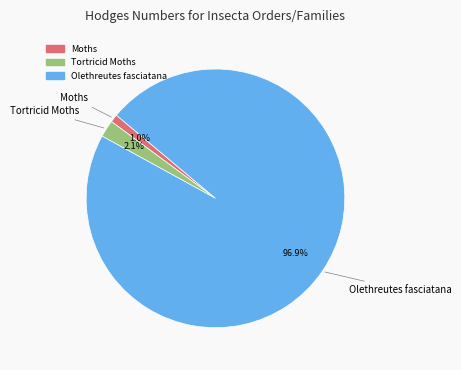

What is the smallest slice in the pie chart?

Moths